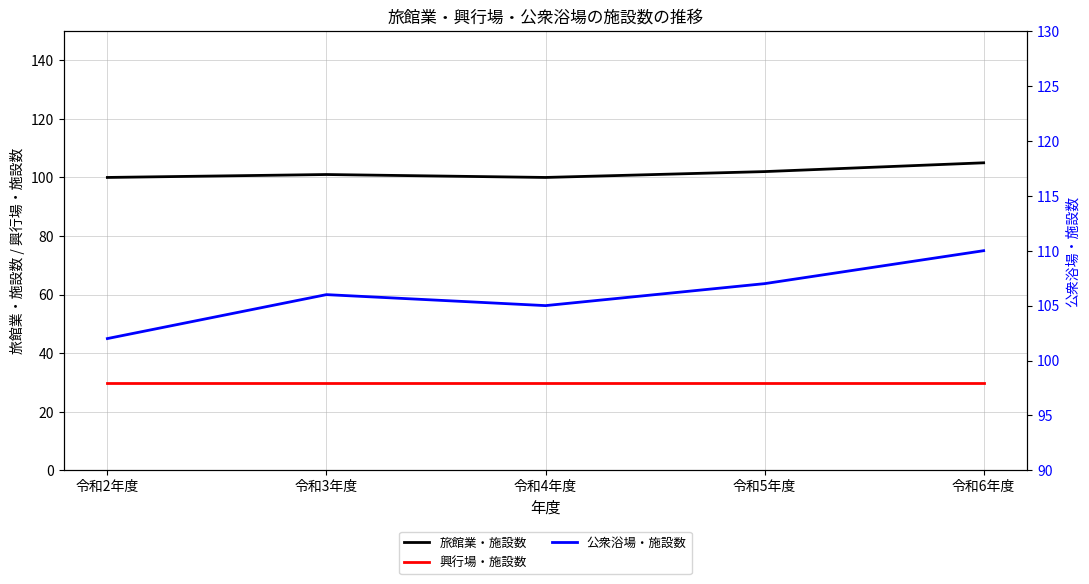

Is the value of 旅館業・施設数 at 令和6年度 greater than the value of 興行場・施設数 at 令和4年度?

Yes